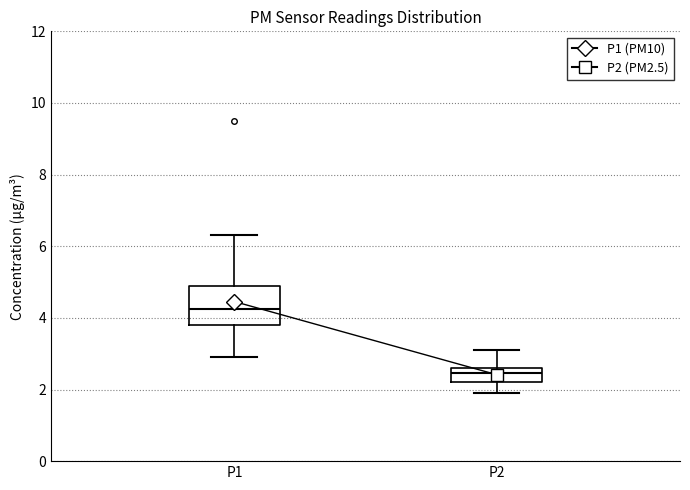

Comparing the boxes themselves (not the whiskers), which one is the tallest?

P1